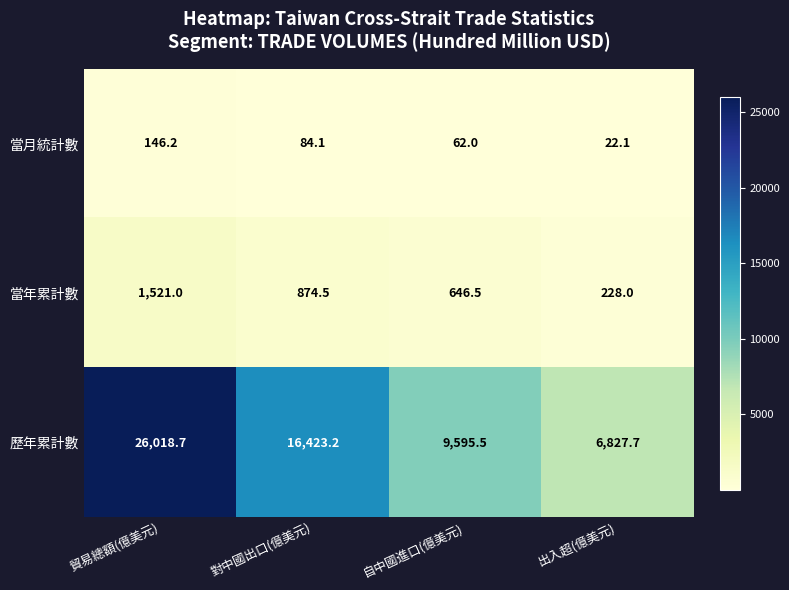

At 對中國出口(億美元), list the series in order from smallest to largest.

當月統計數, 當年累計數, 歷年累計數